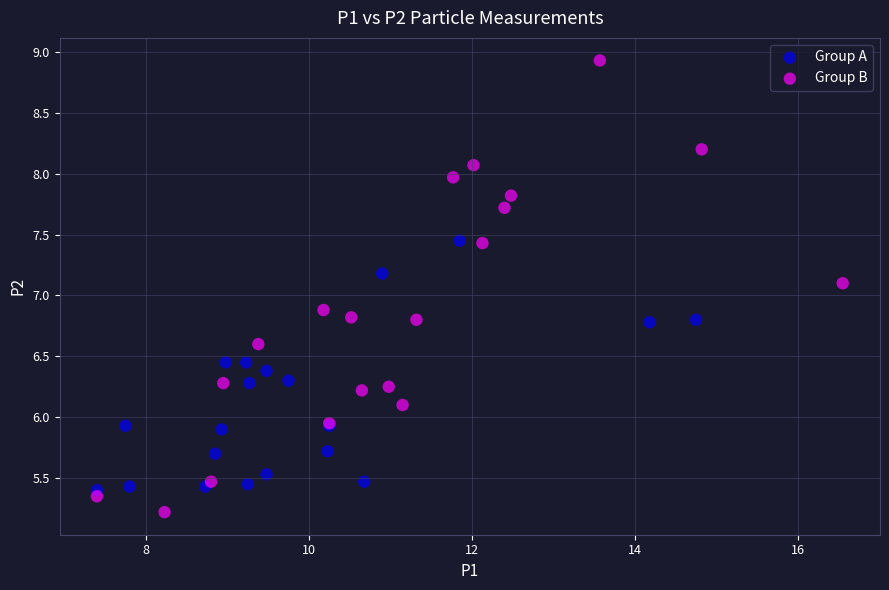

Which series reaches the maximum Y coordinate?

Group B